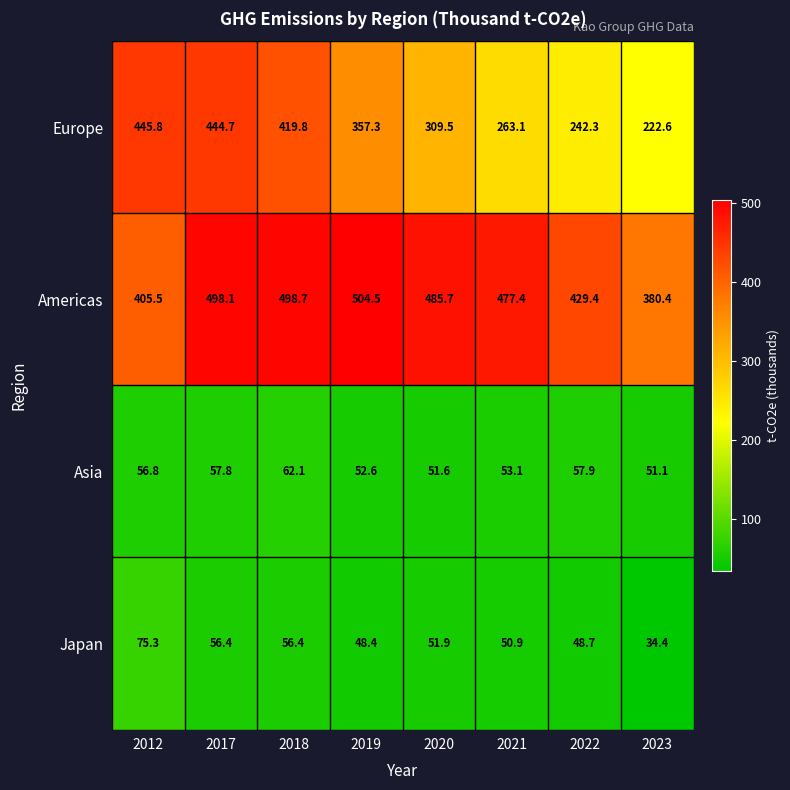

At which label is Americas closest to 442?

2022